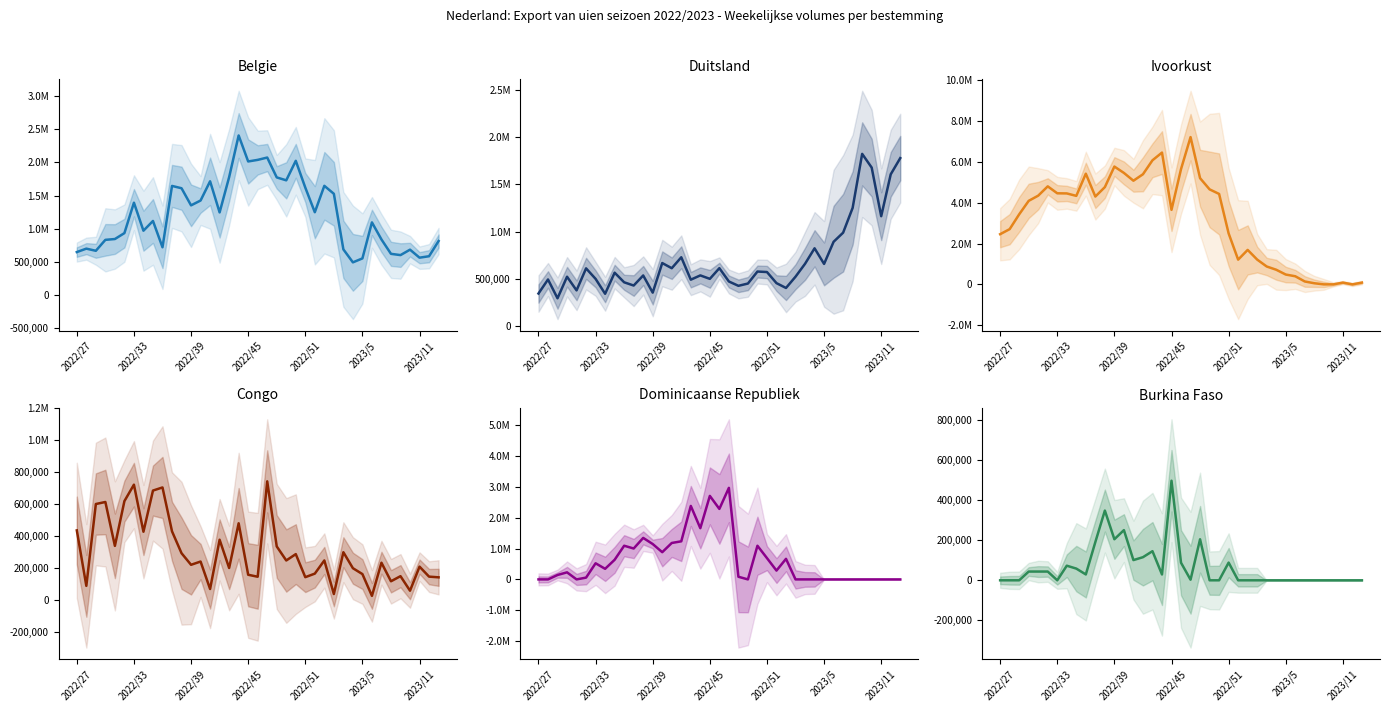

True or false: Dominicaanse Republiek and Belgie intersect in this chart.

True